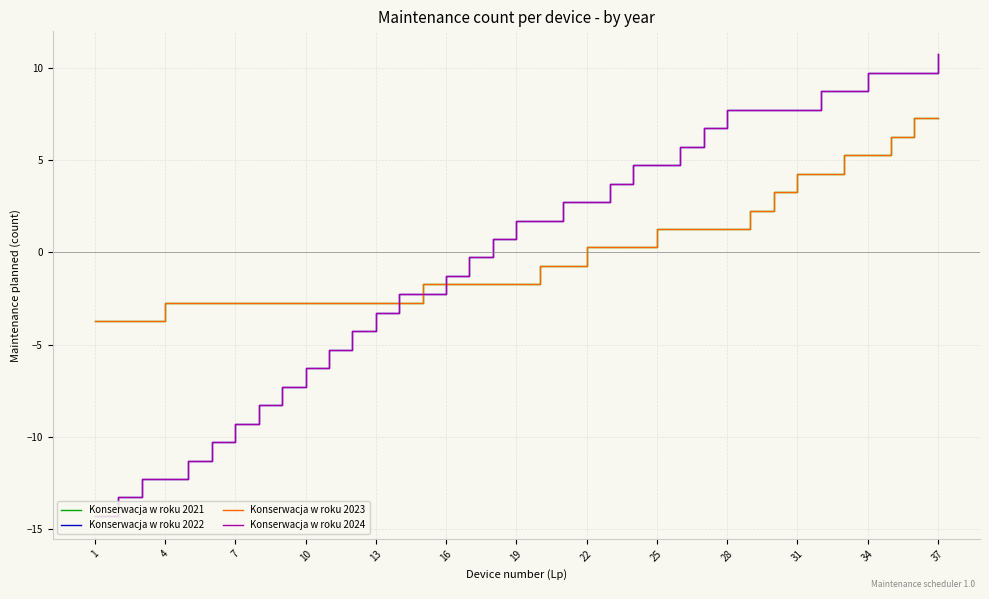

Reading left to right, what are all the values shown in this chart?

Konserwacja w roku 2021: -3.7	-3.7	-3.7	-2.7	-2.7	-2.7	-2.7	-2.7	-2.7	-2.7	-2.7	-2.7	-2.7	-2.7	-1.7	-1.7	-1.7	-1.7	-1.7	-0.7	-0.7	0.3	0.3	0.3	1.3	1.3	1.3	1.3	2.3	3.3	4.3	4.3	5.3	5.3	6.3	7.3	7.3
Konserwacja w roku 2022: -14.3	-13.3	-12.3	-12.3	-11.3	-10.3	-9.3	-8.3	-7.3	-6.3	-5.3	-4.3	-3.3	-2.3	-2.3	-1.3	-0.3	0.7	1.7	1.7	2.7	2.7	3.7	4.7	4.7	5.7	6.7	7.7	7.7	7.7	7.7	8.7	8.7	9.7	9.7	9.7	10.7
Konserwacja w roku 2023: -3.7	-3.7	-3.7	-2.7	-2.7	-2.7	-2.7	-2.7	-2.7	-2.7	-2.7	-2.7	-2.7	-2.7	-1.7	-1.7	-1.7	-1.7	-1.7	-0.7	-0.7	0.3	0.3	0.3	1.3	1.3	1.3	1.3	2.3	3.3	4.3	4.3	5.3	5.3	6.3	7.3	7.3
Konserwacja w roku 2024: -14.3	-13.3	-12.3	-12.3	-11.3	-10.3	-9.3	-8.3	-7.3	-6.3	-5.3	-4.3	-3.3	-2.3	-2.3	-1.3	-0.3	0.7	1.7	1.7	2.7	2.7	3.7	4.7	4.7	5.7	6.7	7.7	7.7	7.7	7.7	8.7	8.7	9.7	9.7	9.7	10.7